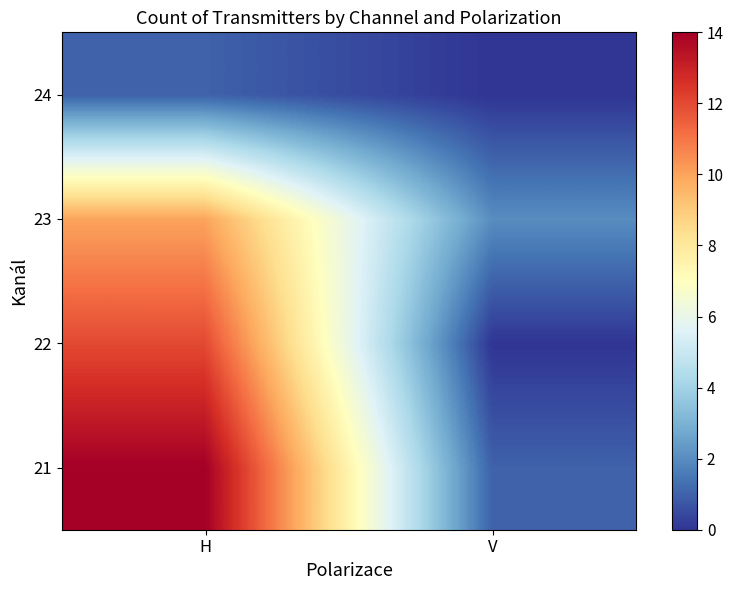

At how many categories does at least one series exceed 12?

1